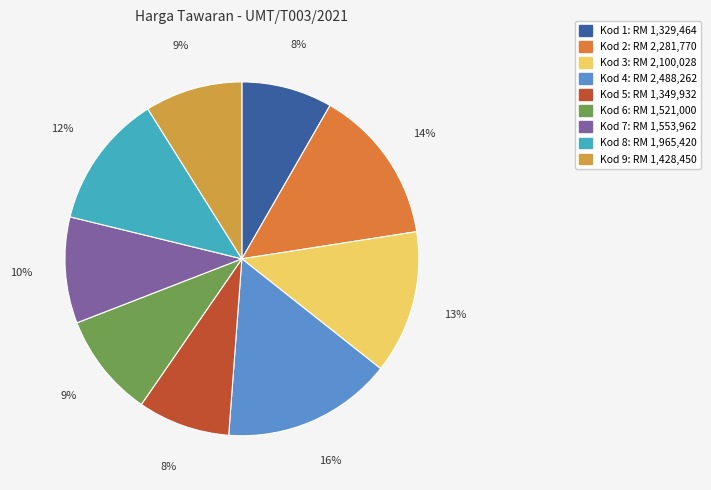

Is there any slice that represents more than half of the pie?

No